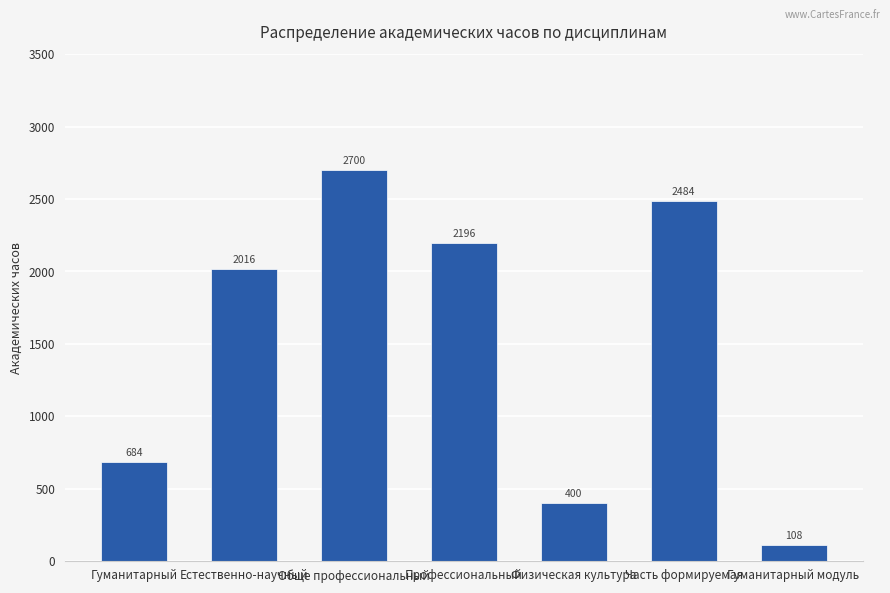

Are the bars horizontal?

No